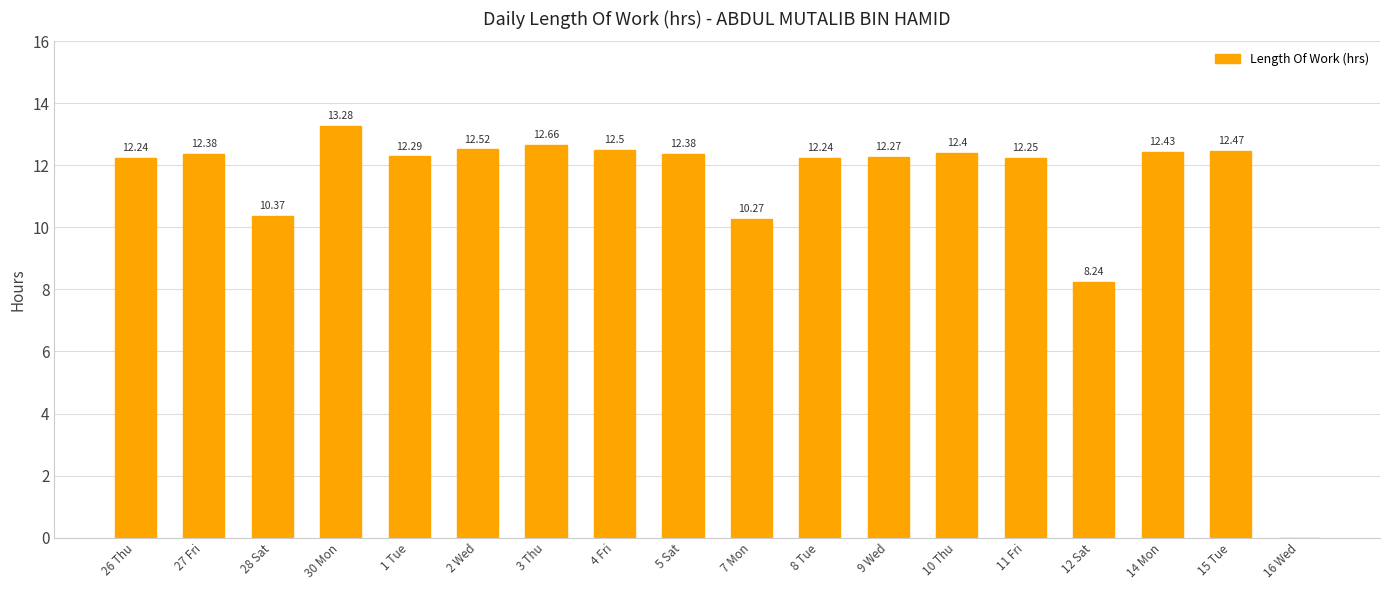

Is it true that the value at 15 Tue is 19.6?

False